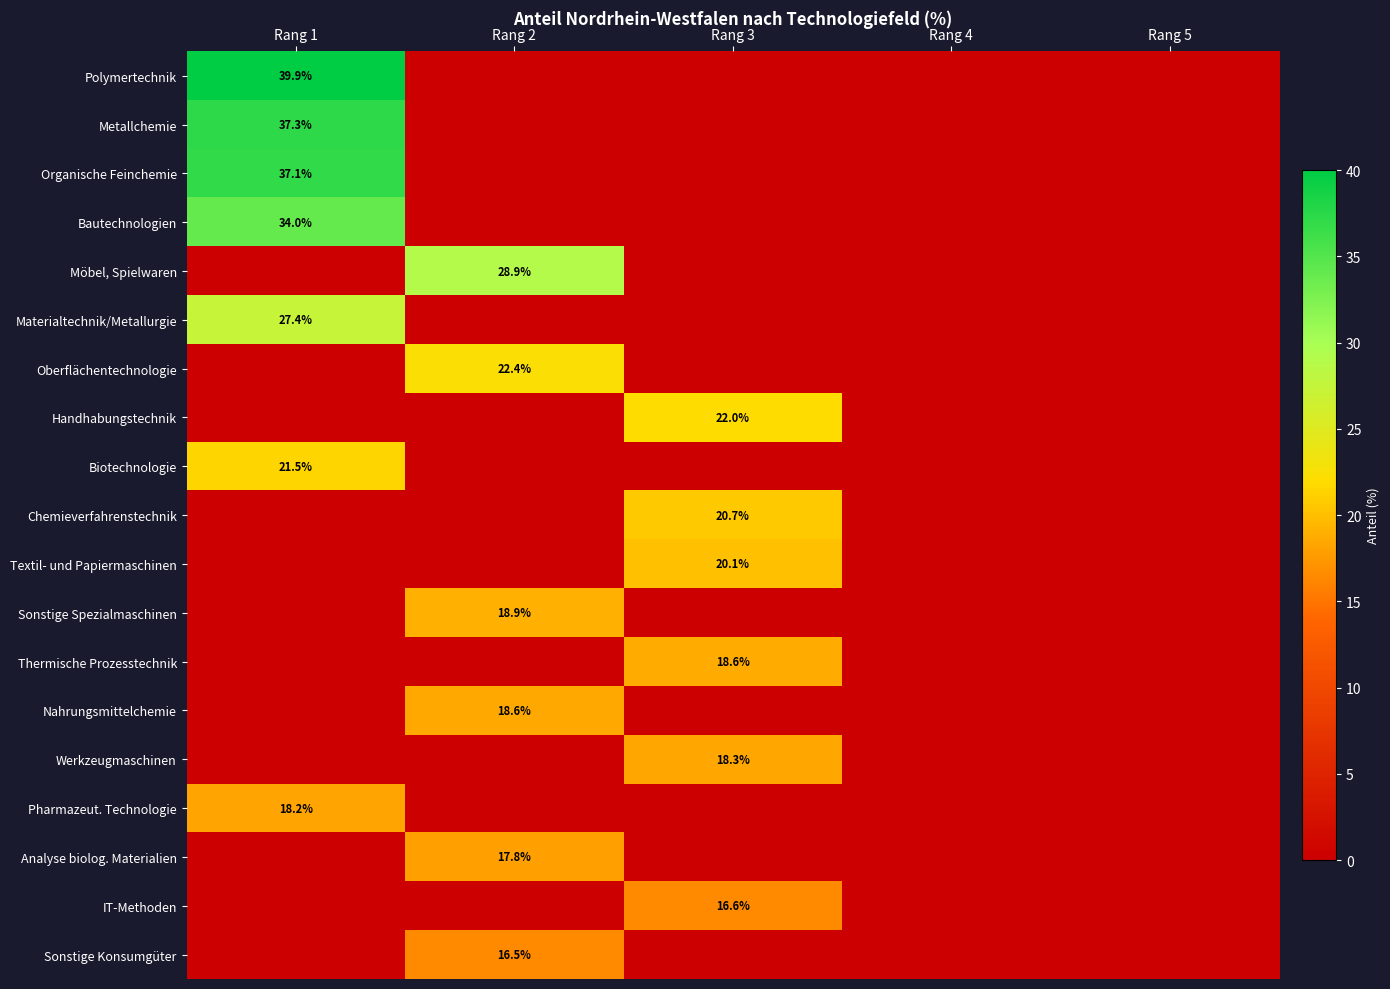

The value of Oberflächentechnologie at Rang 2 is 37.1. True or false?

False